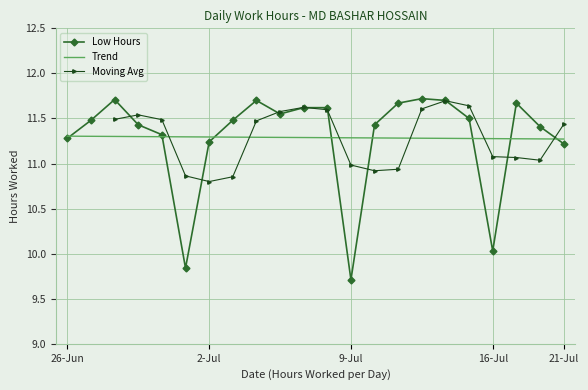

Which has a higher value, 27 or 17?

17